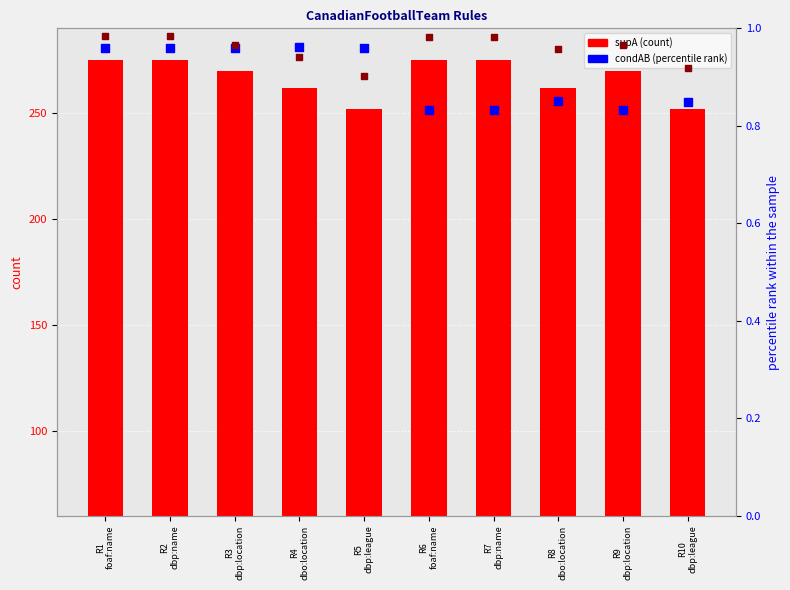

Which series has the widest spread of Y values?

supA (count)